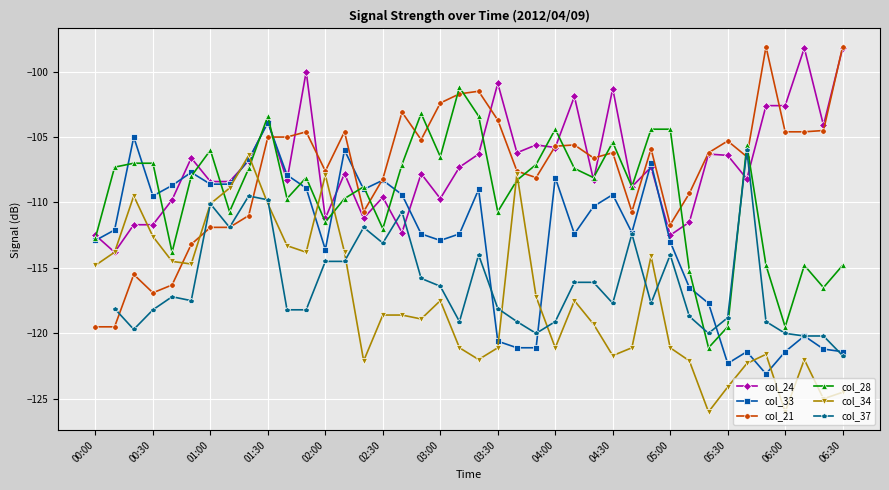

True or false: col_33 has more than 0 interior local peaks.

True